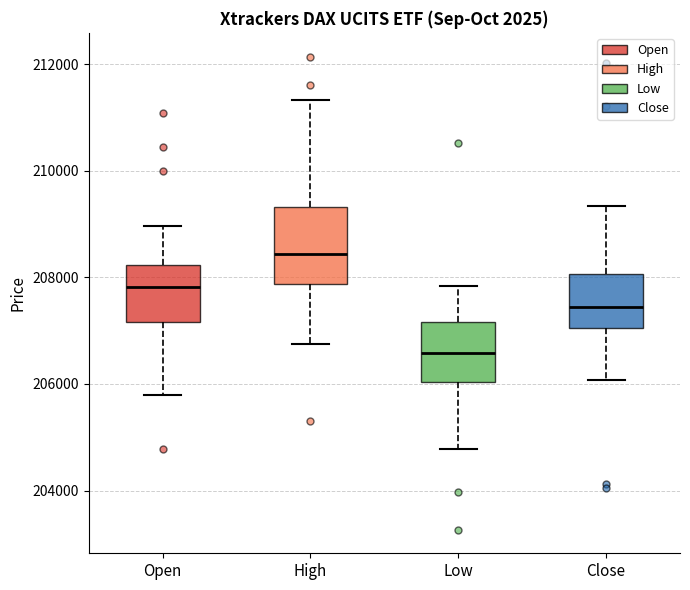

Comparing the boxes themselves (not the whiskers), which one is the tallest?

High